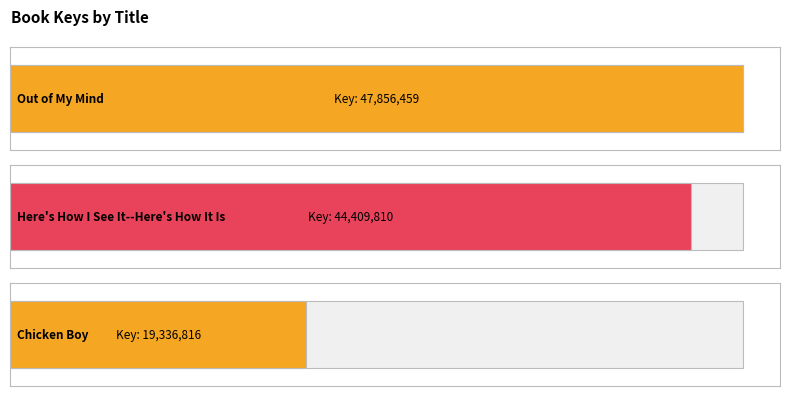

Reading left to right, what are all the values shown in this chart?

47856459	44409810	19336816